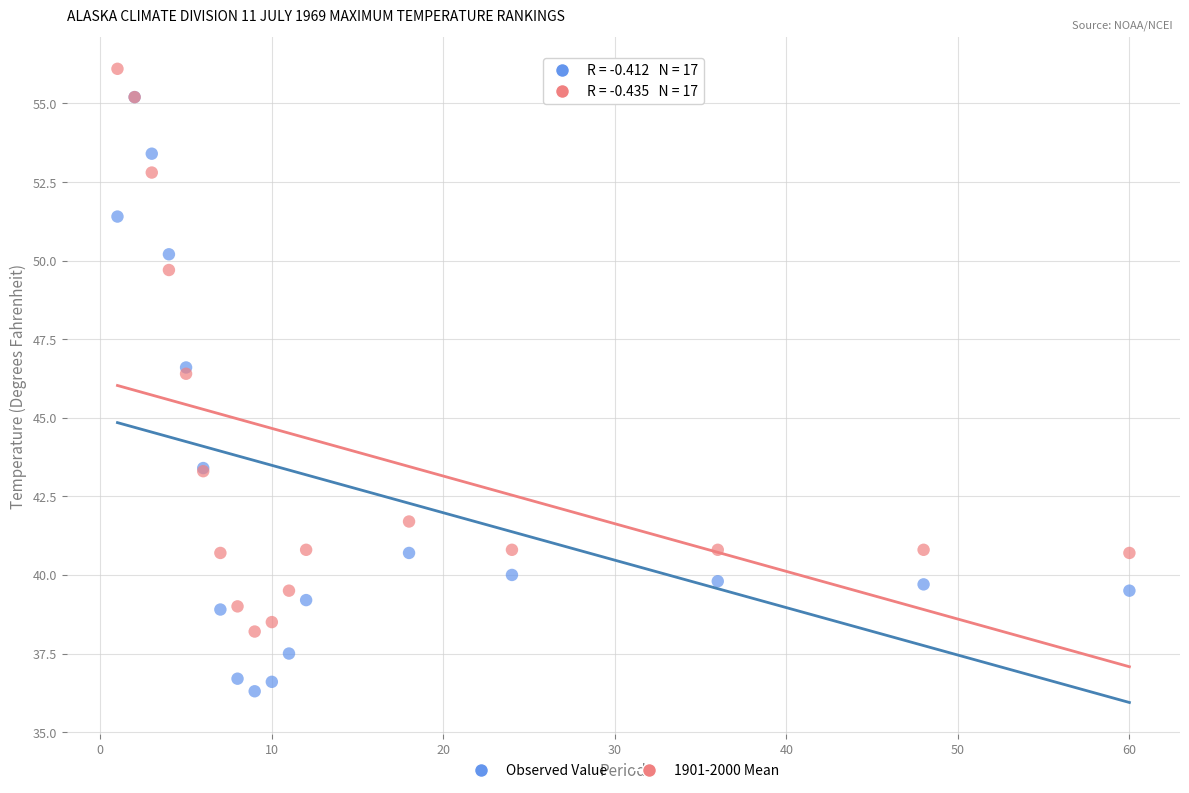

Which series has the largest Y range (max minus min)?

Observed Value